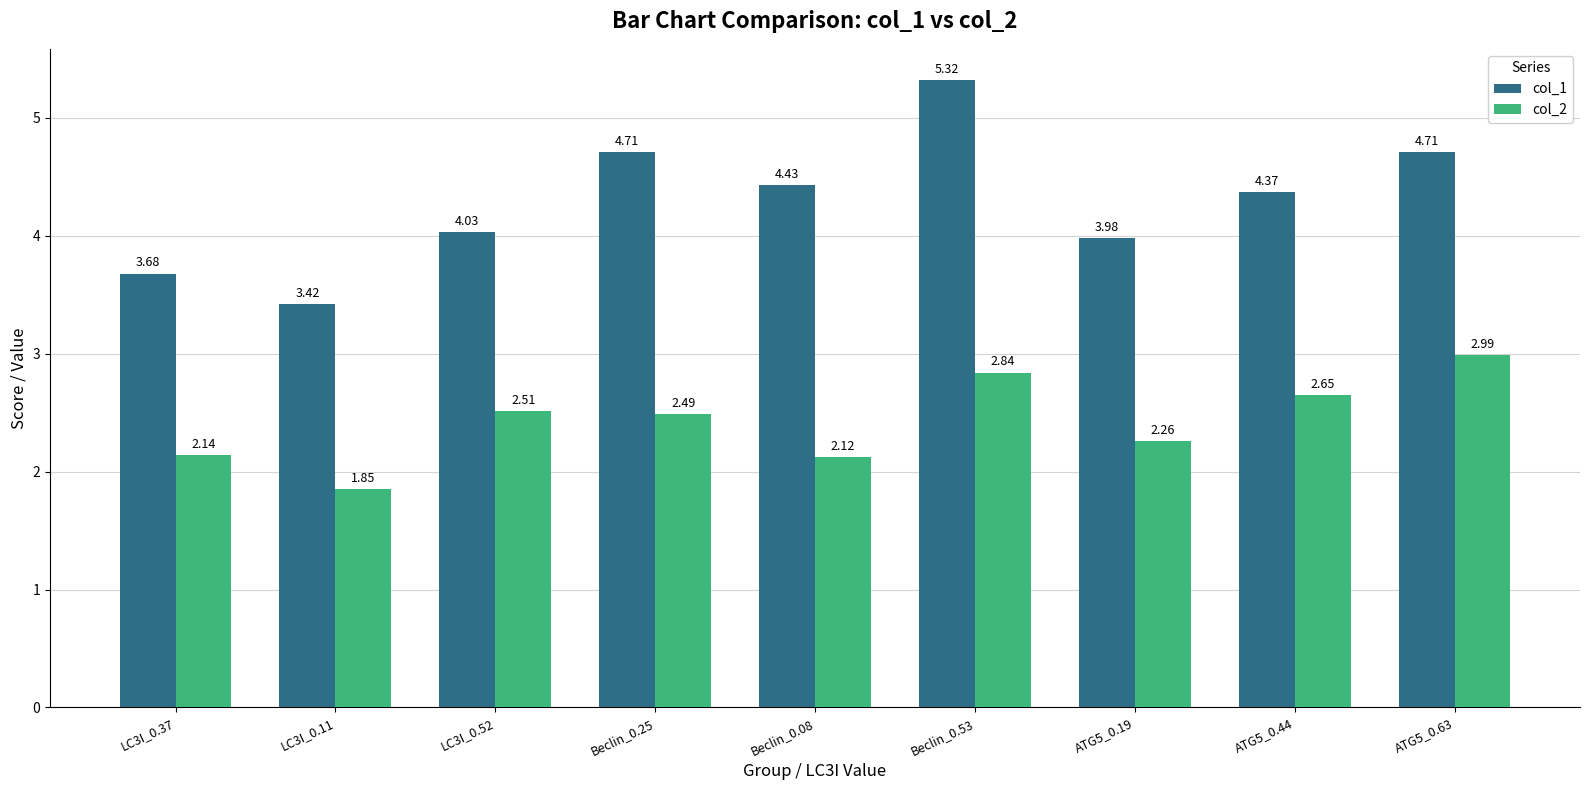

The value of col_1 at Beclin_0.08 is 1.0. True or false?

False